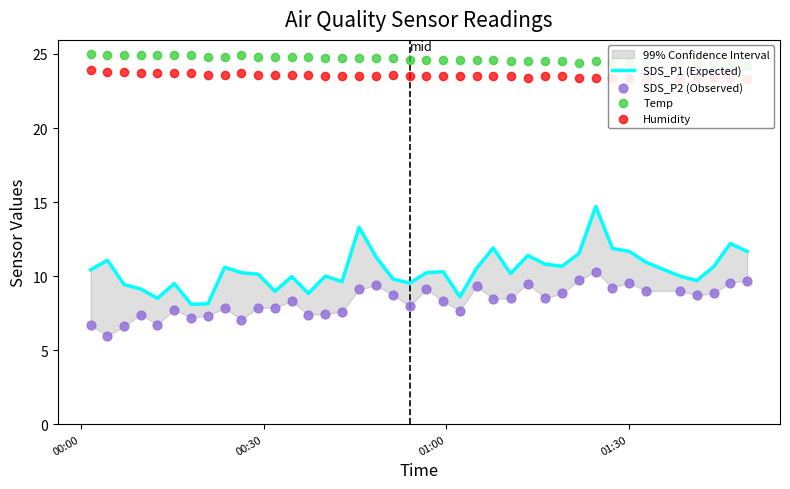

Which series contains the highest Y value?

Temp